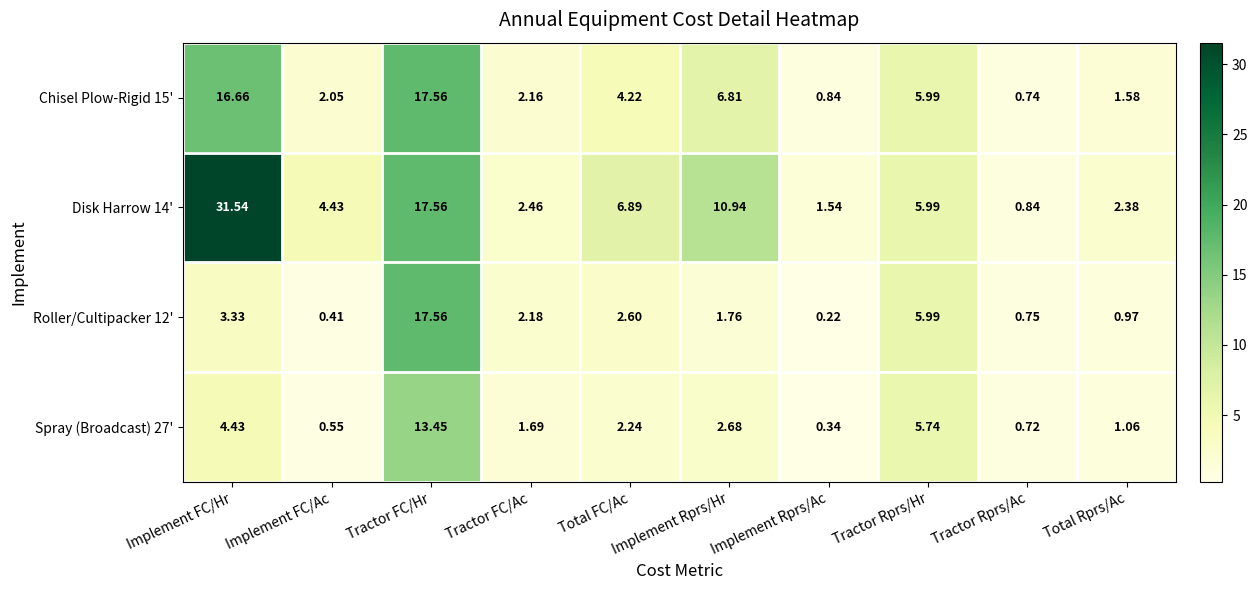

Which series has the largest total across all categories?

Disk Harrow 14'